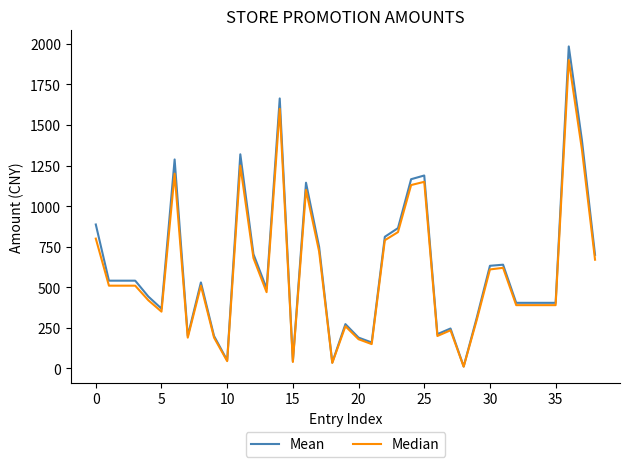

List the series in order of their peak value, highest first.

Mean, Median